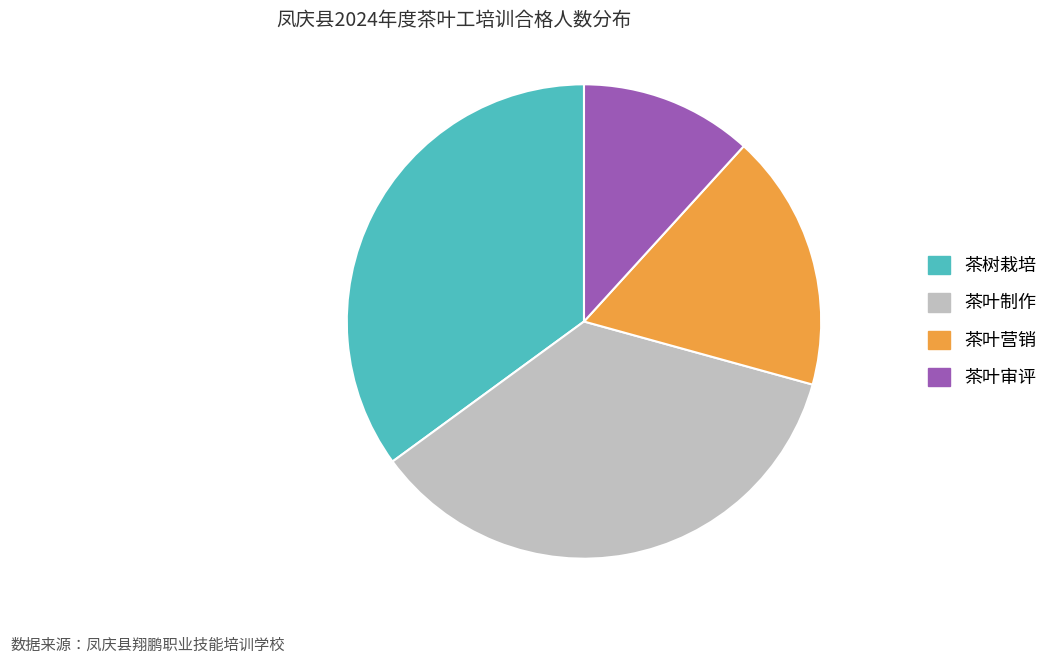

True or false: 茶叶制作 accounts for 36% of the total.

True